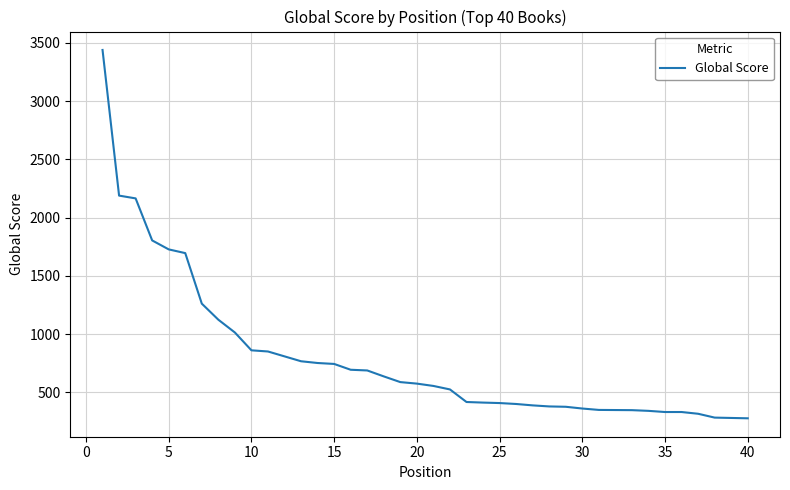

What is the greatest value displayed?

3440